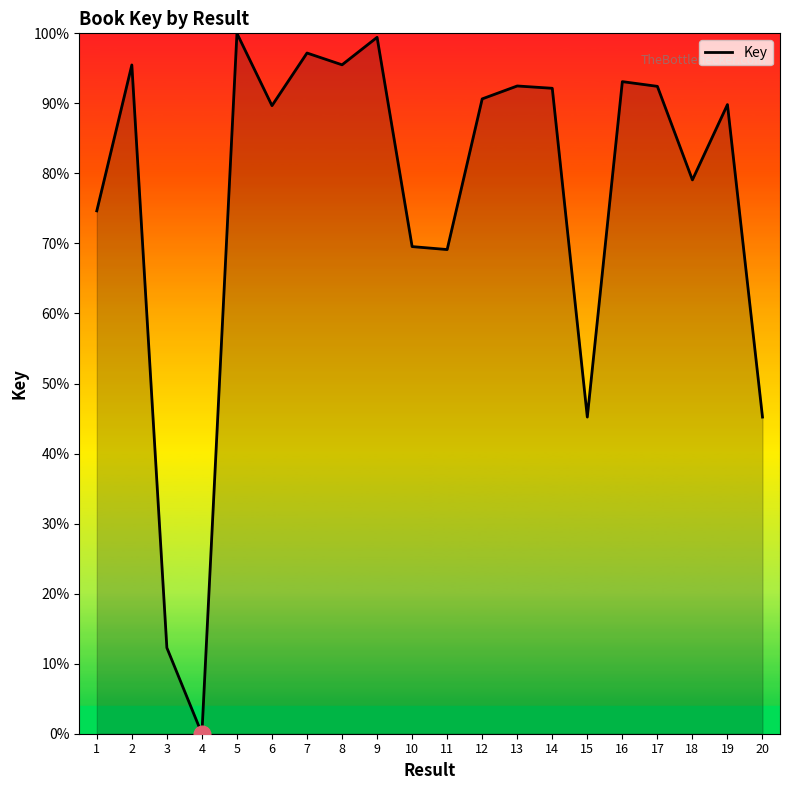

What is the maximum value shown in the chart?

100.0